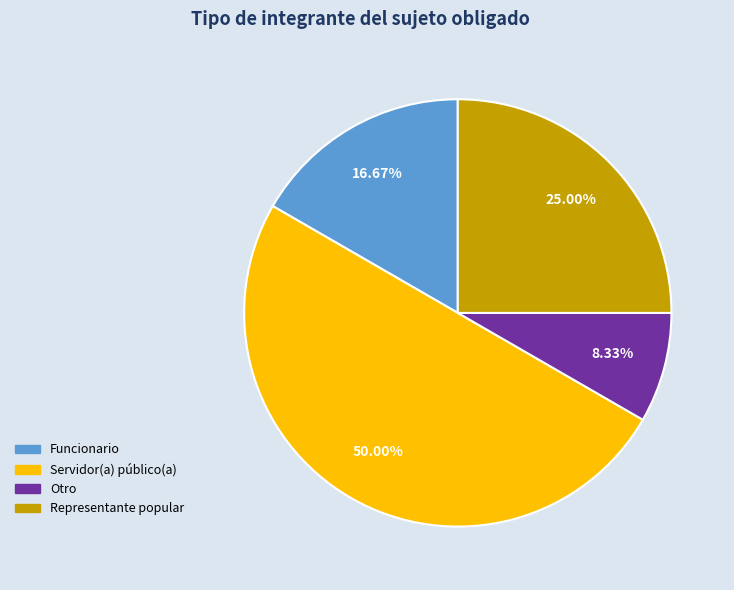

Which slice is the largest?

Servidor(a) público(a)